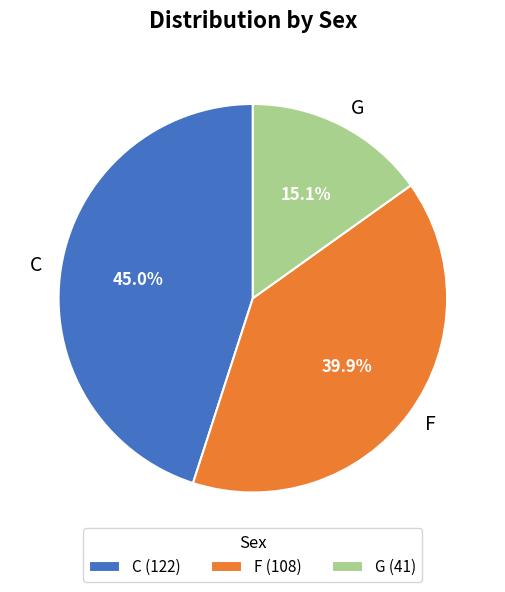

Is it true that G is 6% of the pie?

False